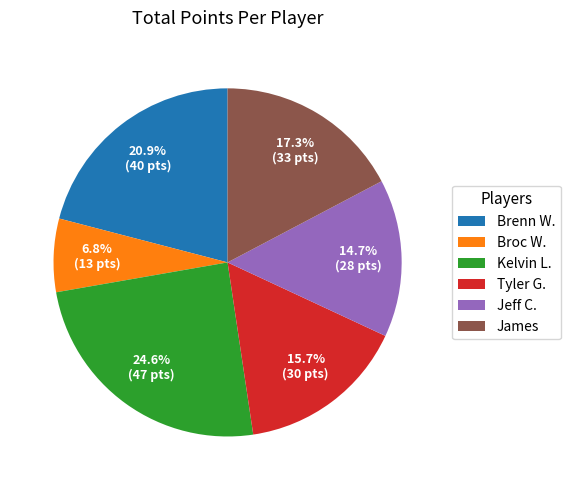

To the nearest percent, what is the difference between the Jeff C. and Brenn W. slice percentages?

6%